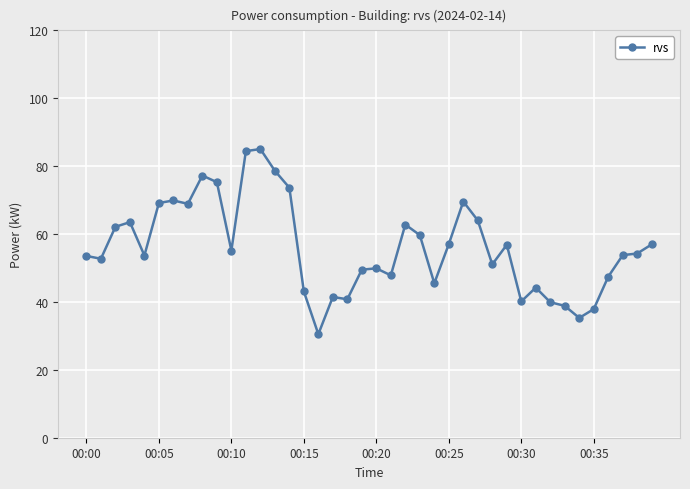

What is the smallest value displayed?

30.5